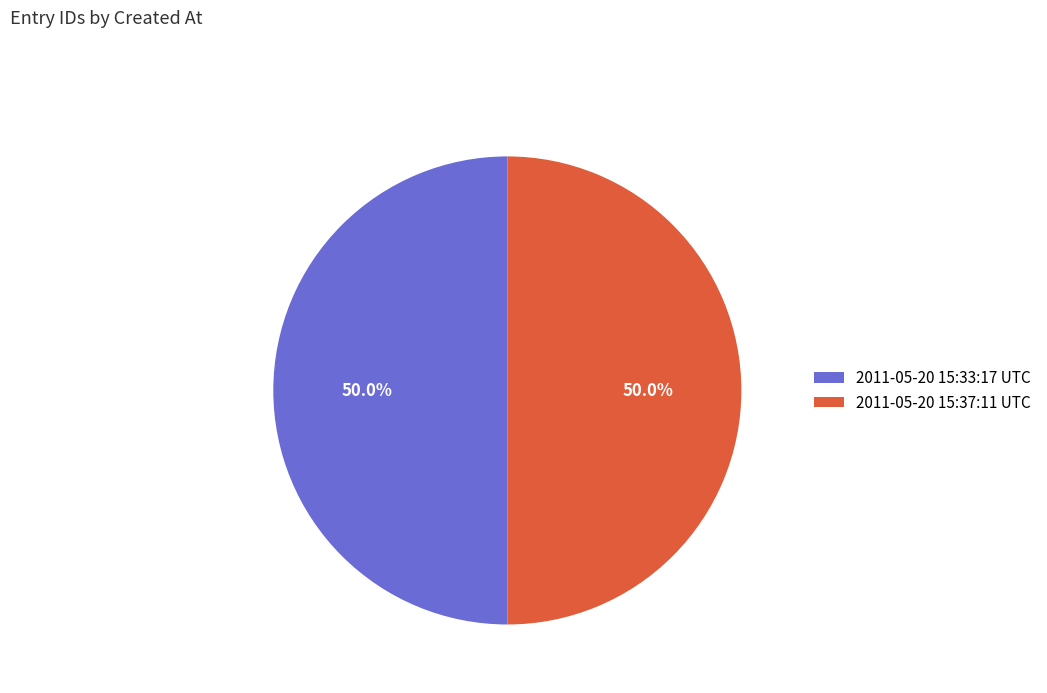

What is the total percentage of 2011-05-20 15:37:11 UTC and 2011-05-20 15:33:17 UTC?

100.0%